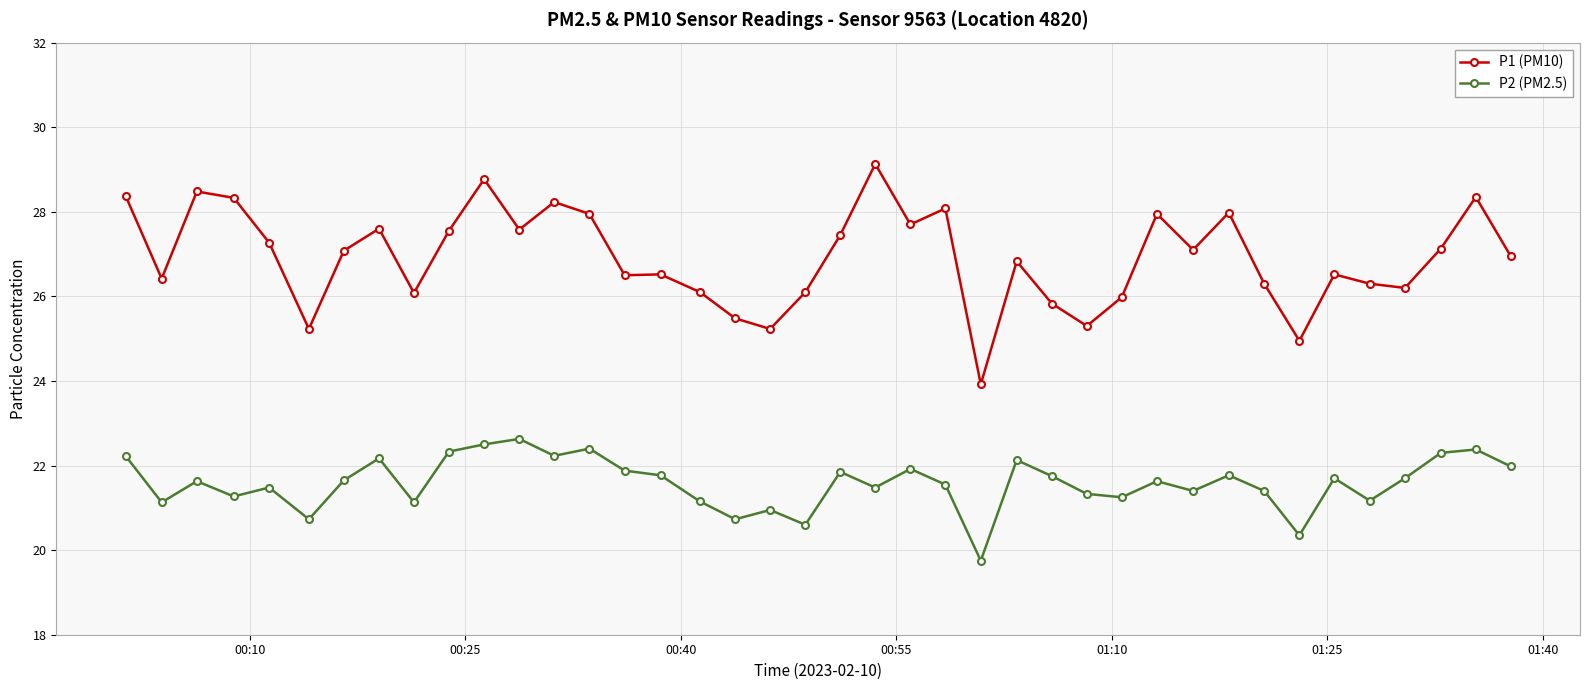

In P1 (PM10), how many points are higher than both neighbors (excluding endpoints)?

12